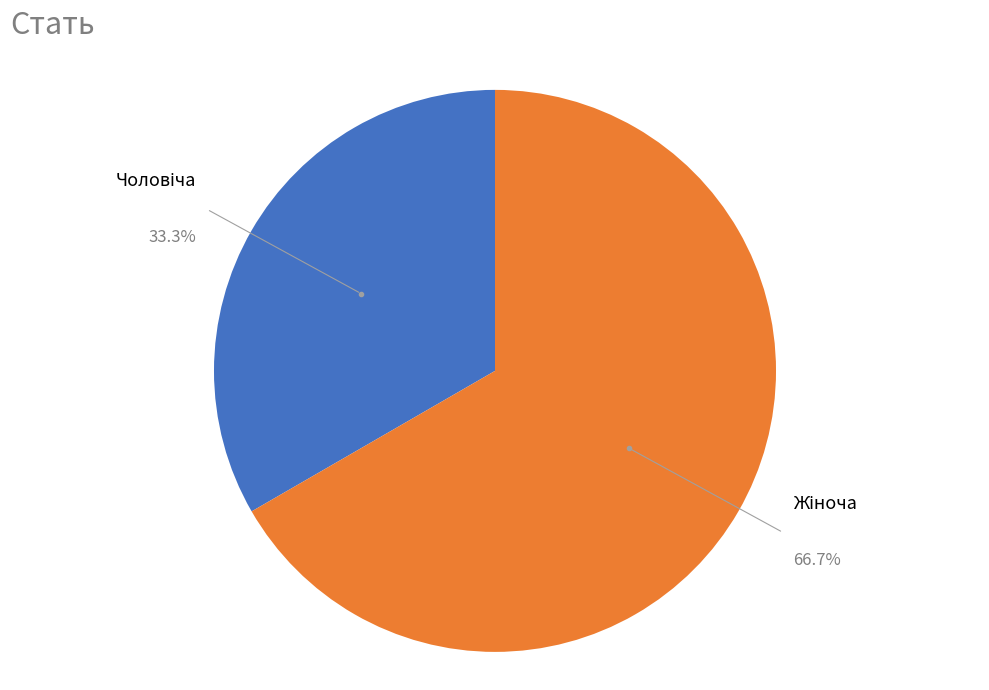

Does any single category account for the majority?

Yes